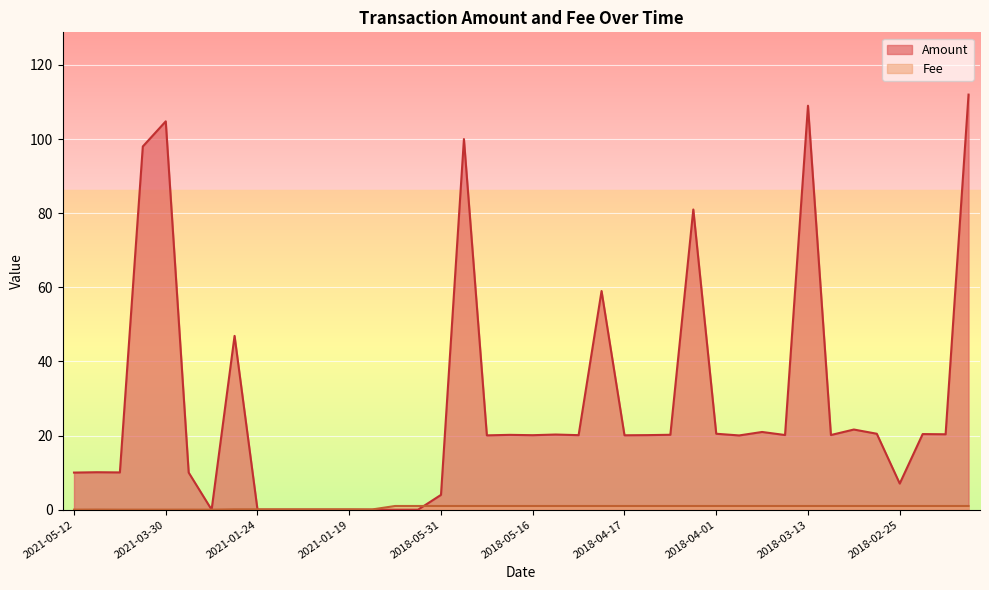

List the series in order of their peak value, lowest first.

Fee, Amount